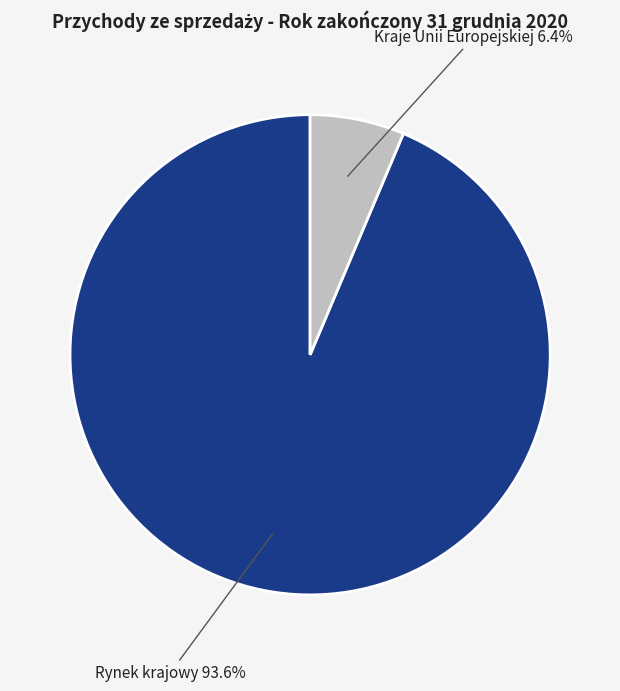

Is there any slice that represents more than half of the pie?

Yes